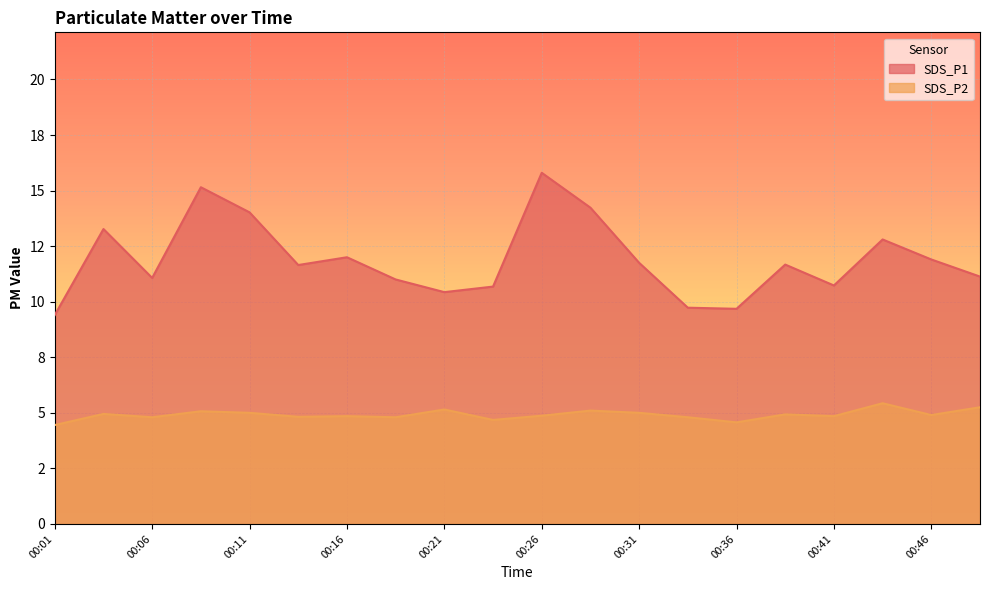

Reading right to left, extract all data points from this chart.

SDS_P1: 00:49=11.1	00:46=11.9	00:43=12.8	00:41=10.7	00:38=11.7	00:36=9.7	00:33=9.7	00:31=11.8	00:28=14.2	00:26=15.8	00:23=10.7	00:21=10.4	00:18=11.0	00:16=12.0	00:13=11.7	00:11=14.0	00:08=15.2	00:06=11.1	00:03=13.3	00:01=9.4
SDS_P2: 00:49=5.2	00:46=4.9	00:43=5.4	00:41=4.8	00:38=4.9	00:36=4.6	00:33=4.8	00:31=5.0	00:28=5.1	00:26=4.9	00:23=4.7	00:21=5.2	00:18=4.8	00:16=4.8	00:13=4.8	00:11=5.0	00:08=5.1	00:06=4.8	00:03=5.0	00:01=4.5